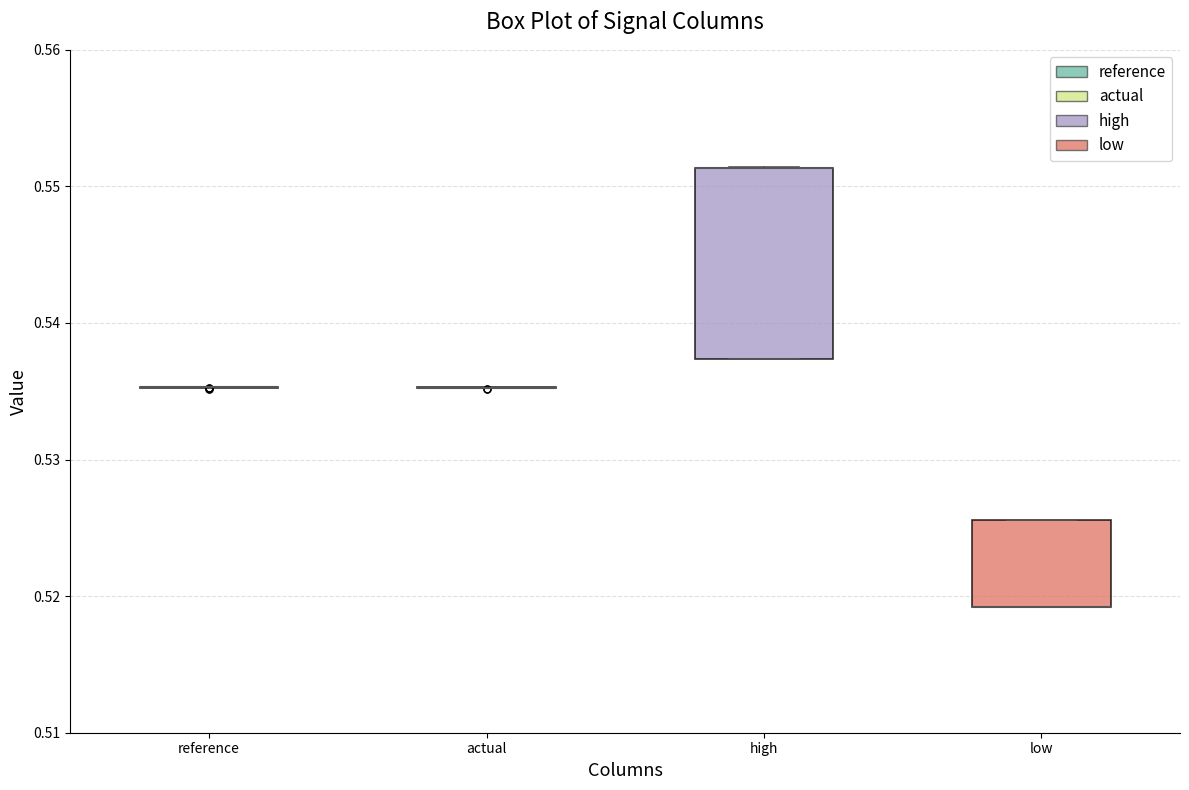

Reading left to right, read every box against the y-axis: the position of its median line, the range the box covers, and the ends of its whiskers. The values are not printed on the chart, so give them approximately, as read against the axis.

reference: box collapsed to a line at 0.535, whiskers 0.535 to 0.535
actual: box collapsed to a line at 0.535, whiskers 0.535 to 0.535
high: median 0.551 (drawn on the box's upper edge), box 0.537 to 0.551, whiskers 0.537 to 0.551
low: median 0.519 (drawn on the box's lower edge), box 0.519 to 0.526, whiskers 0.519 to 0.526